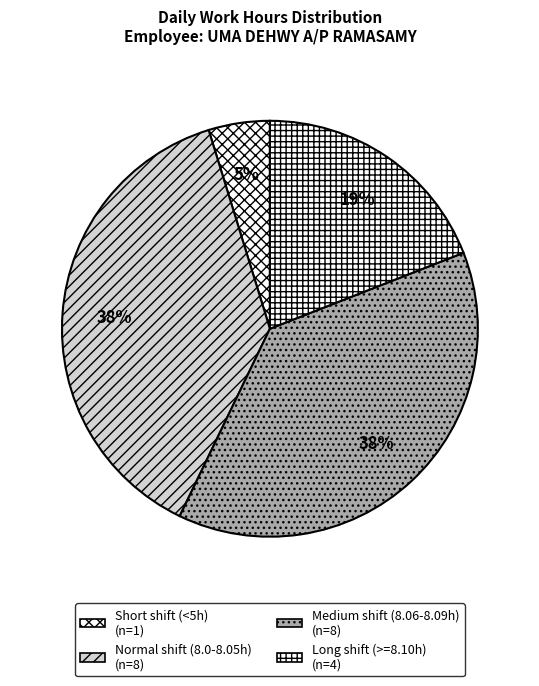

How many slices are in this pie chart?

4